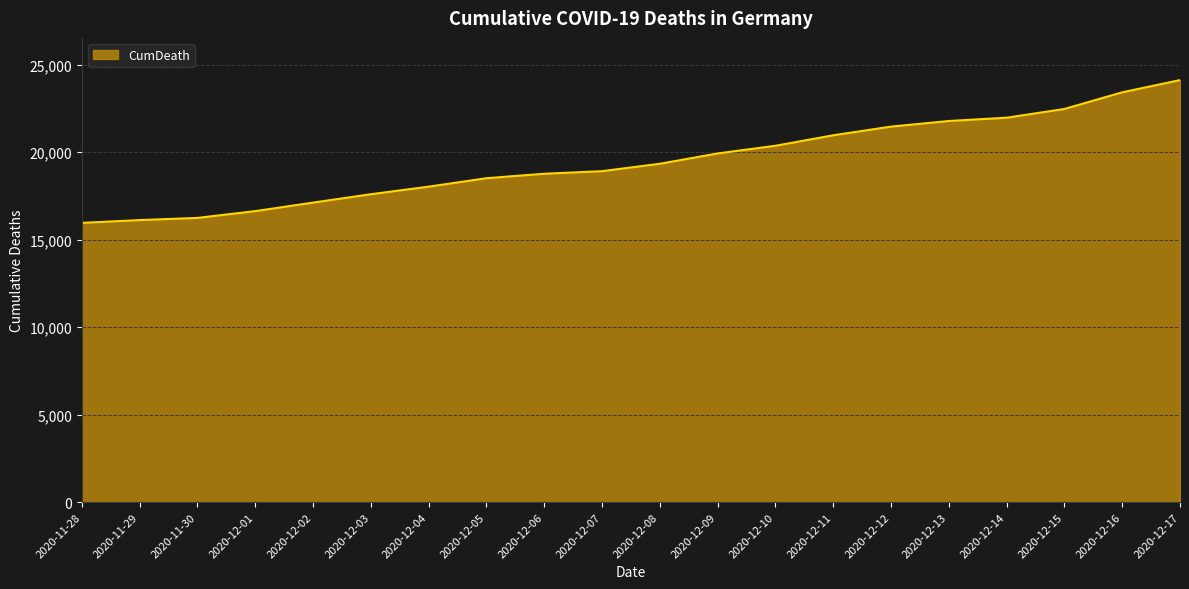

What is the difference between the values at 2020-11-30 and 2020-12-13?

5539